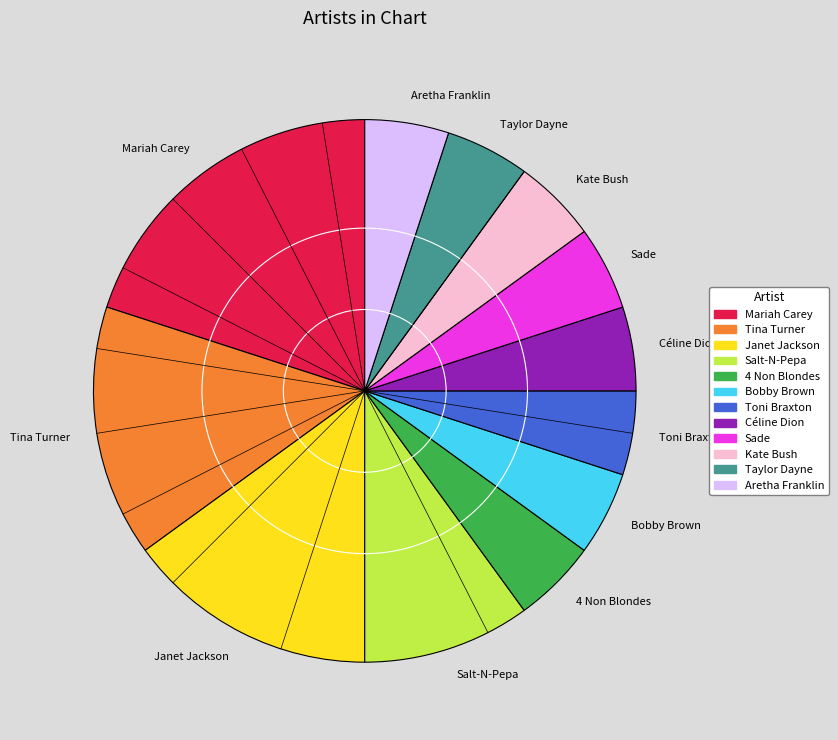

Approximately how many times larger is the value at Tina Turner compared to Céline Dion?

3.0